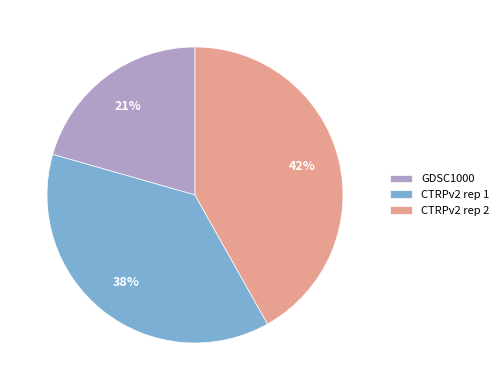

What is the smallest slice in the pie chart?

GDSC1000